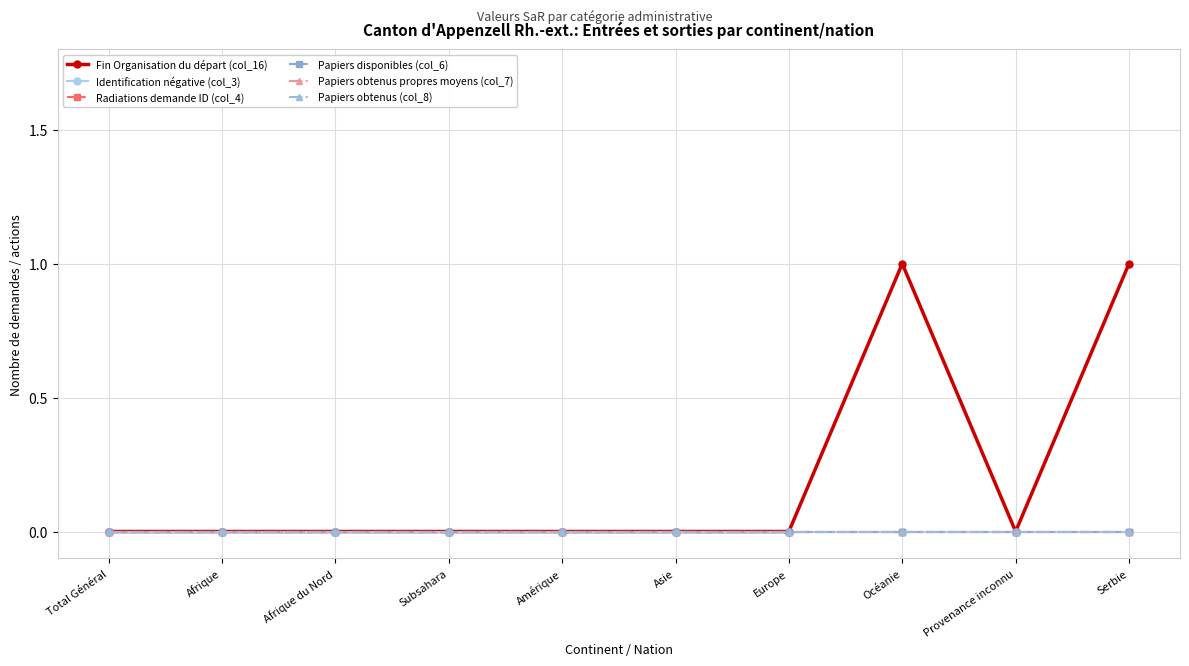

The Papiers obtenus propres moyens (col_7) series shows 0 at Total Général. True or false?

True